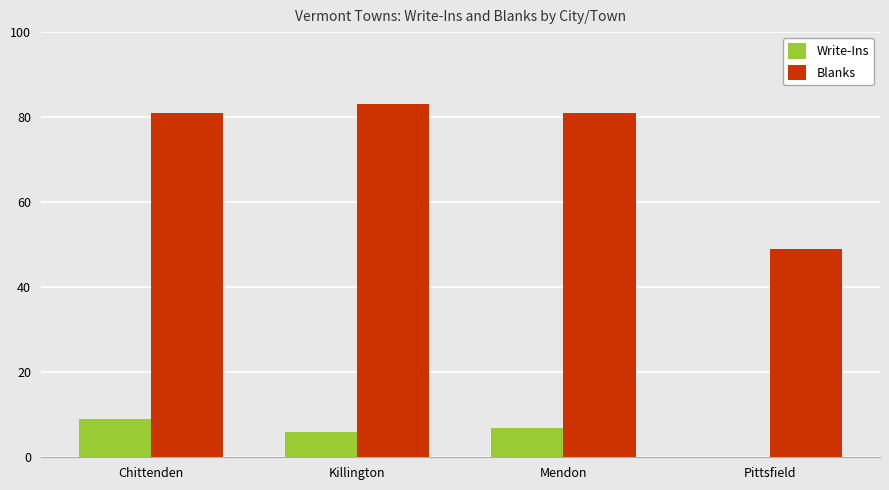

Between Chittenden and Pittsfield, which series saw the biggest shift?

Blanks